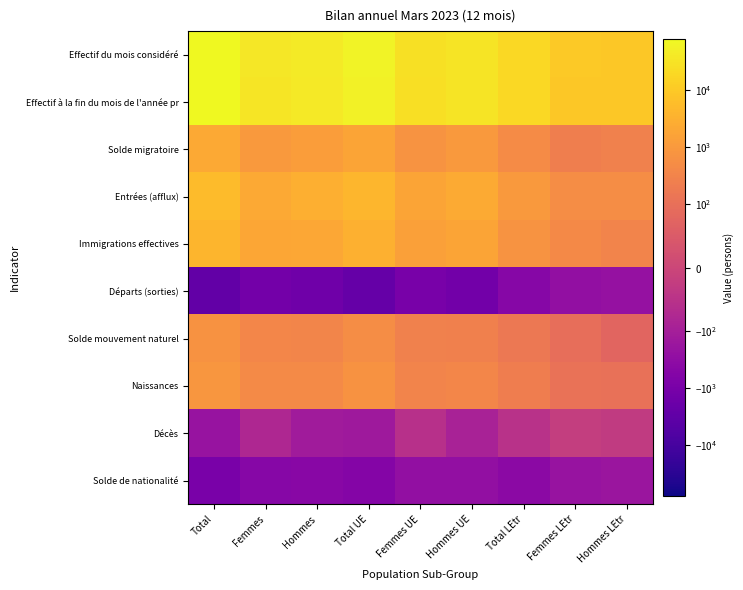

Reading right to left, extract all data points from this chart.

Effectif du mois considéré: Hommes LEtr=9731	Femmes LEtr=9916	Total LEtr=19647	Hommes UE=32567	Femmes UE=27029	Total UE=59596	Hommes=42298	Femmes=36945	Total=79243
Effectif à la fin du mois de l'année pr: Hommes LEtr=9507	Femmes LEtr=9735	Total LEtr=19242	Hommes UE=31239	Femmes UE=26022	Total UE=57261	Hommes=40746	Femmes=35757	Total=76503
Solde migratoire: Hommes LEtr=268	Femmes LEtr=237	Total LEtr=505	Hommes UE=999	Femmes UE=781	Total UE=1780	Hommes=1267	Femmes=1018	Total=2285
Entrées (afflux): Hommes LEtr=510	Femmes LEtr=515	Total LEtr=1025	Hommes UE=2393	Femmes UE=1793	Total UE=4186	Hommes=2903	Femmes=2308	Total=5211
Immigrations effectives: Hommes LEtr=329	Femmes LEtr=415	Total LEtr=744	Hommes UE=1806	Femmes UE=1482	Total UE=3288	Hommes=2135	Femmes=1897	Total=4032
Départs (sorties): Hommes LEtr=-235	Femmes LEtr=-269	Total LEtr=-504	Hommes UE=-1342	Femmes UE=-980	Total UE=-2322	Hommes=-1577	Femmes=-1249	Total=-2826
Solde mouvement naturel: Hommes LEtr=74	Femmes LEtr=96	Total LEtr=170	Hommes UE=264	Femmes UE=270	Total UE=534	Hommes=338	Femmes=366	Total=704
Naissances: Hommes LEtr=105	Femmes LEtr=117	Total LEtr=222	Hommes UE=355	Femmes UE=326	Total UE=681	Hommes=460	Femmes=443	Total=903
Décès: Hommes LEtr=-31	Femmes LEtr=-21	Total LEtr=-52	Hommes UE=-91	Femmes UE=-56	Total UE=-147	Hommes=-122	Femmes=-77	Total=-199
Solde de nationalité: Hommes LEtr=-184	Femmes LEtr=-209	Total LEtr=-393	Hommes UE=-270	Femmes UE=-278	Total UE=-548	Hommes=-454	Femmes=-487	Total=-941